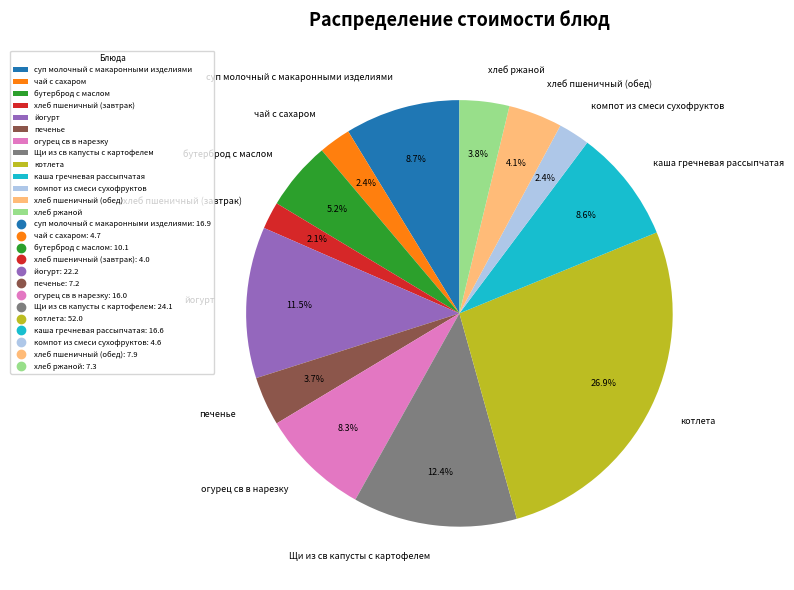

Which category has the biggest portion of the pie?

котлета